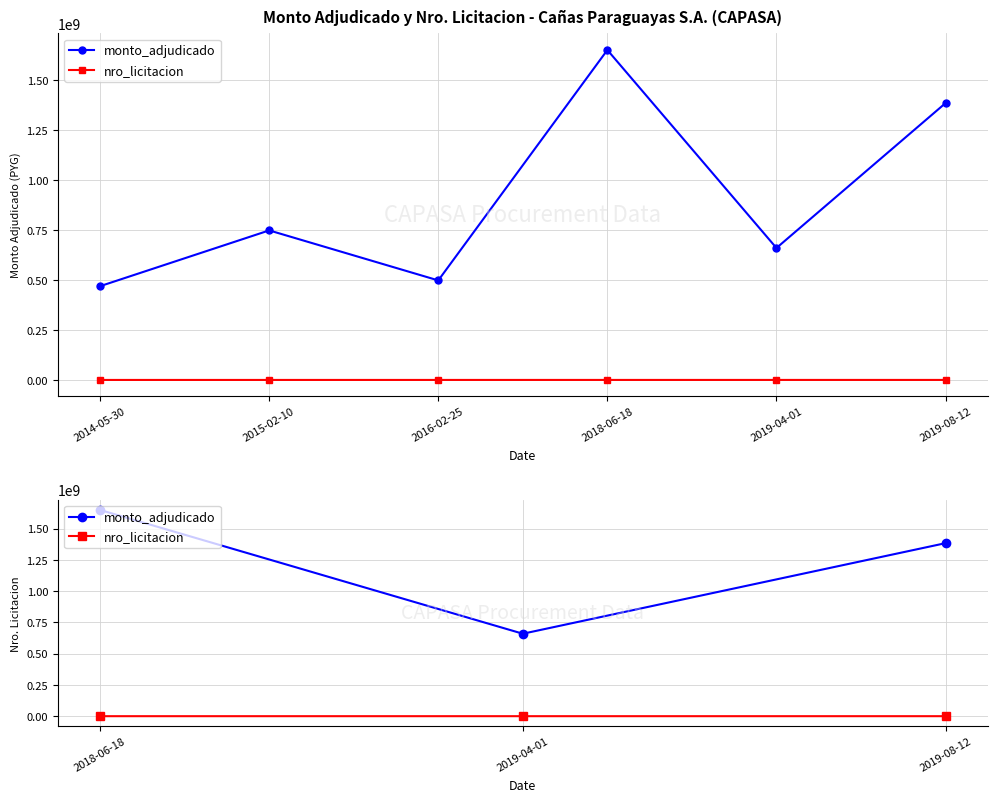

What is the highest value of the nro_licitacion series?

365920